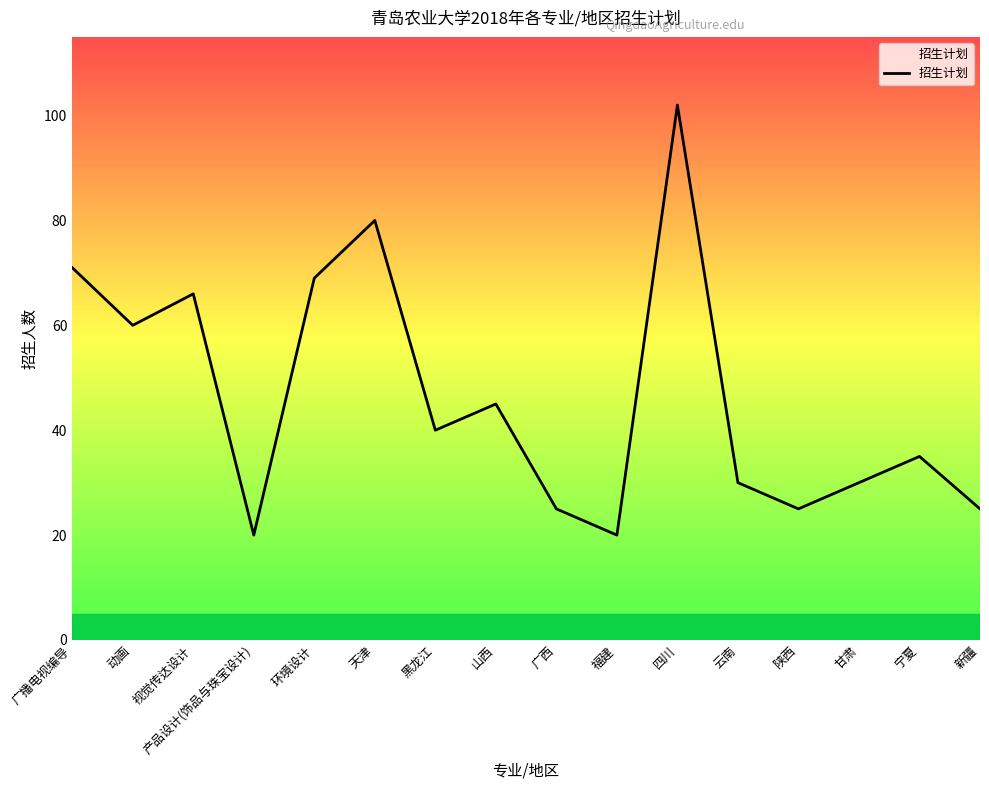

What position from the right is 陕西?

4